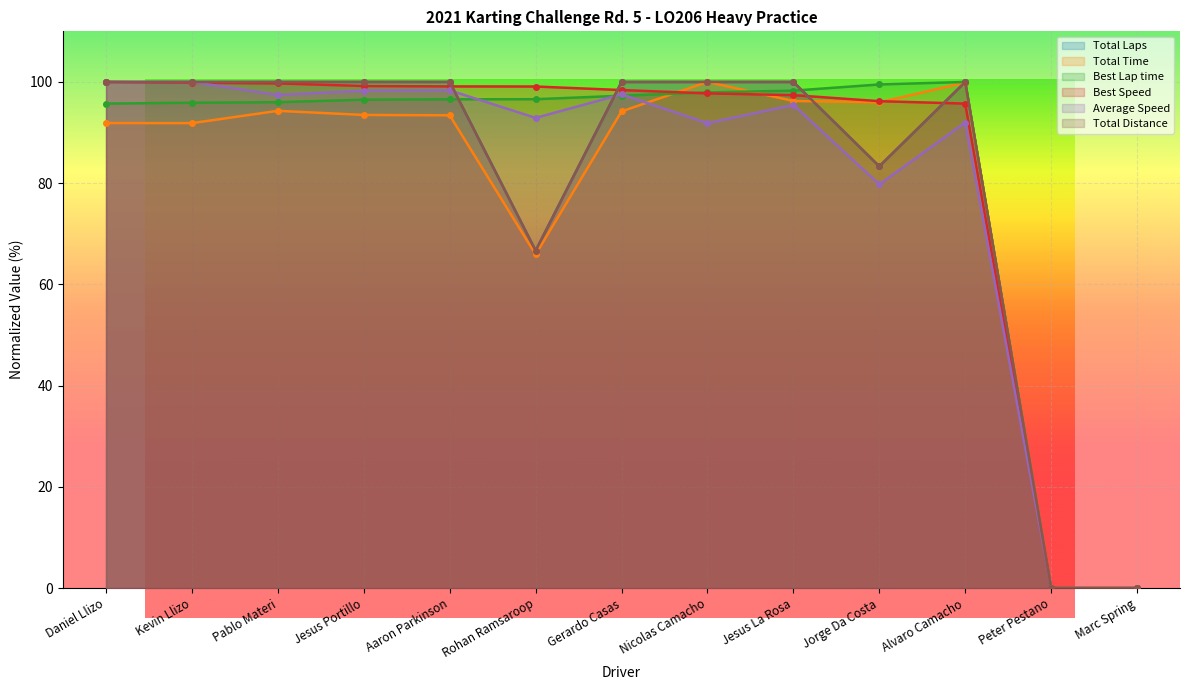

What is the sum of all Best Speed values?

1082.4